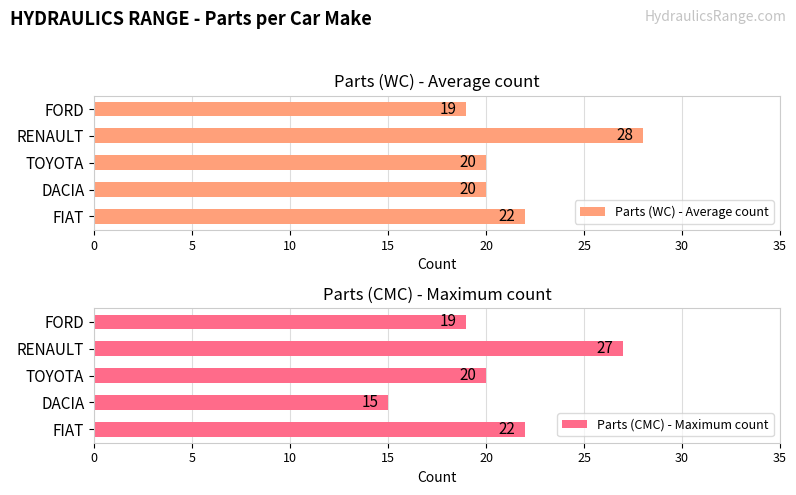

What is the value of the Parts (CMC) - Maximum count bar at the 3rd from the left?

20